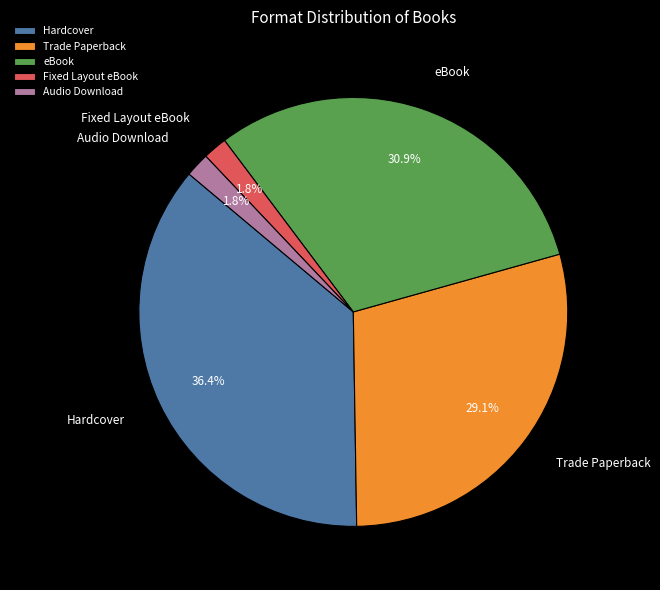

Approximately how many times larger is the value at Hardcover compared to eBook?

1.2